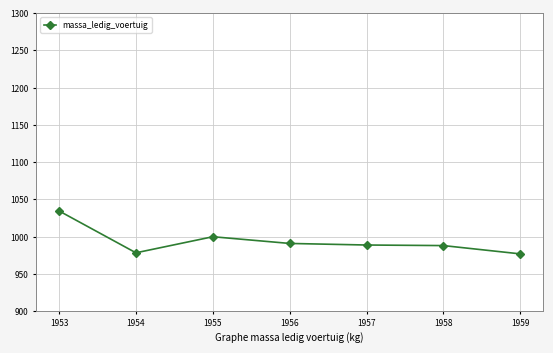

The value at 1957 is 988.9. True or false?

True